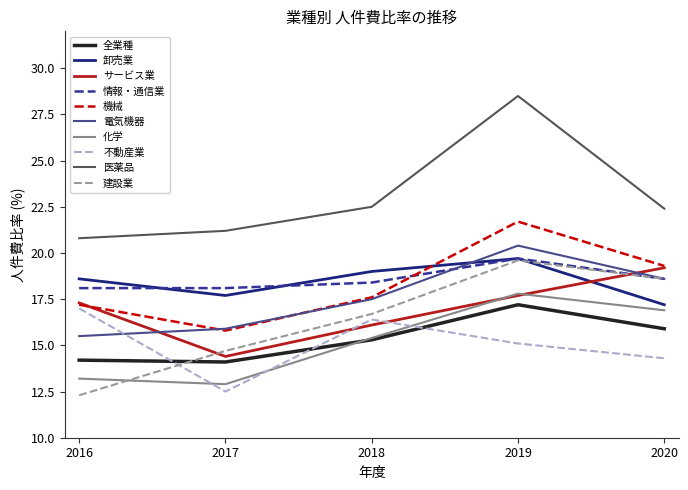

What is the spread (max minus min) of values at 2016?

8.5